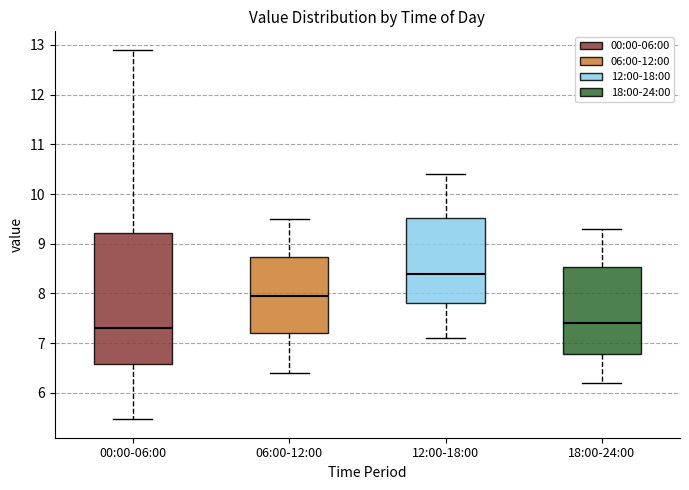

Which box has the lowest median line?

00:00-06:00